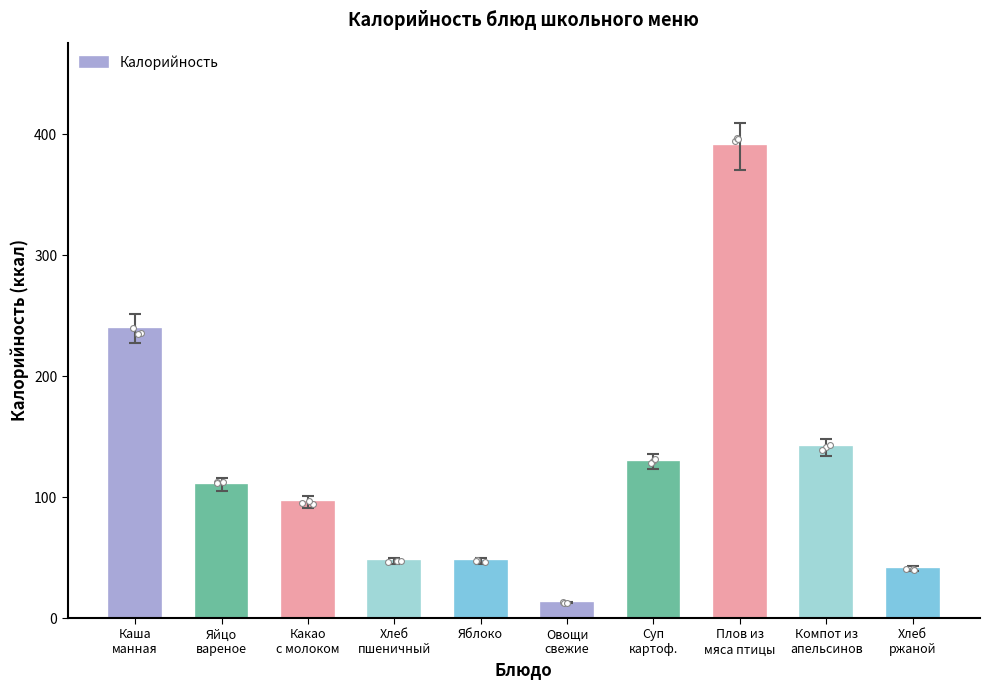

Which has a higher value, Какао
с молоком or Суп
картоф.?

Суп
картоф.